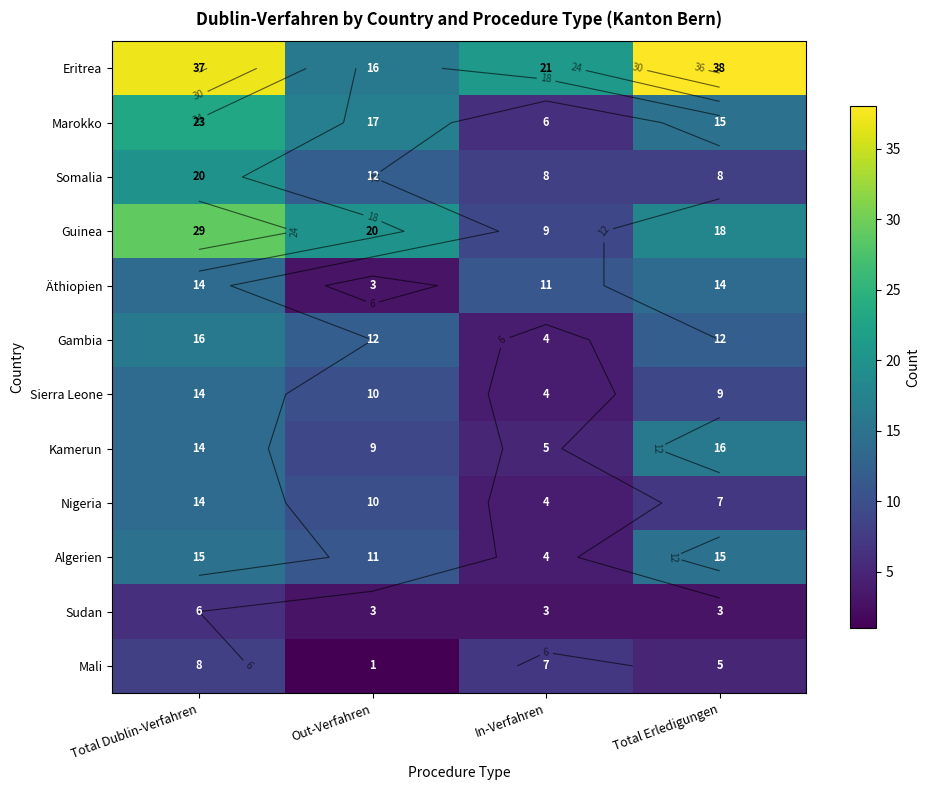

What is the difference between the Guinea values at In-Verfahren and Total Erledigungen?

9